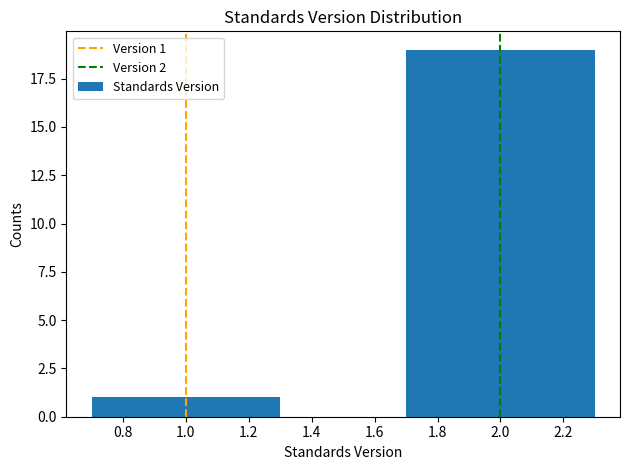

Reading left to right, transcribe all the data shown in this chart.

1.0=1	2.0=19